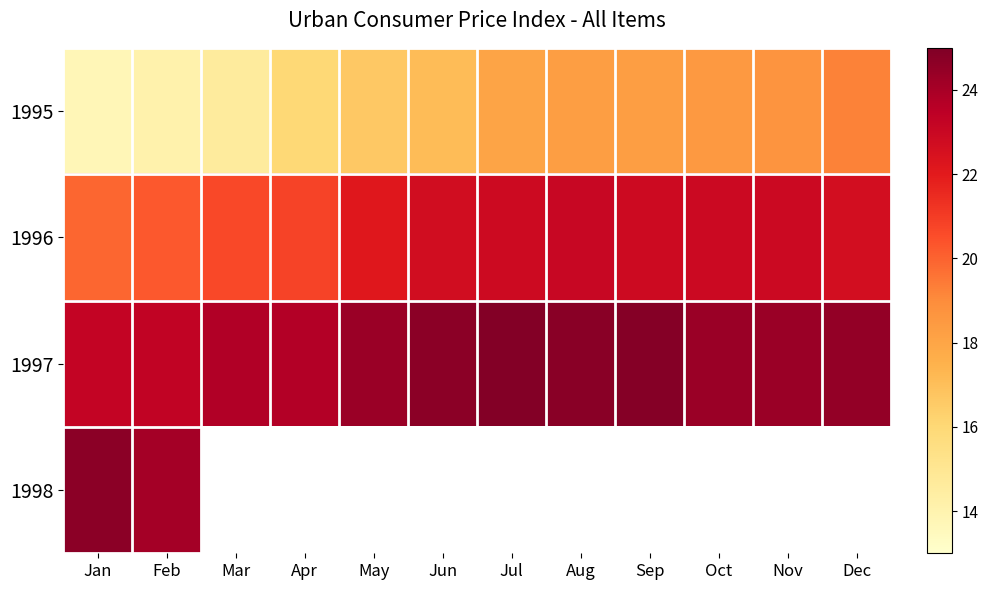

At which label is 1996 closest to 21?

Apr